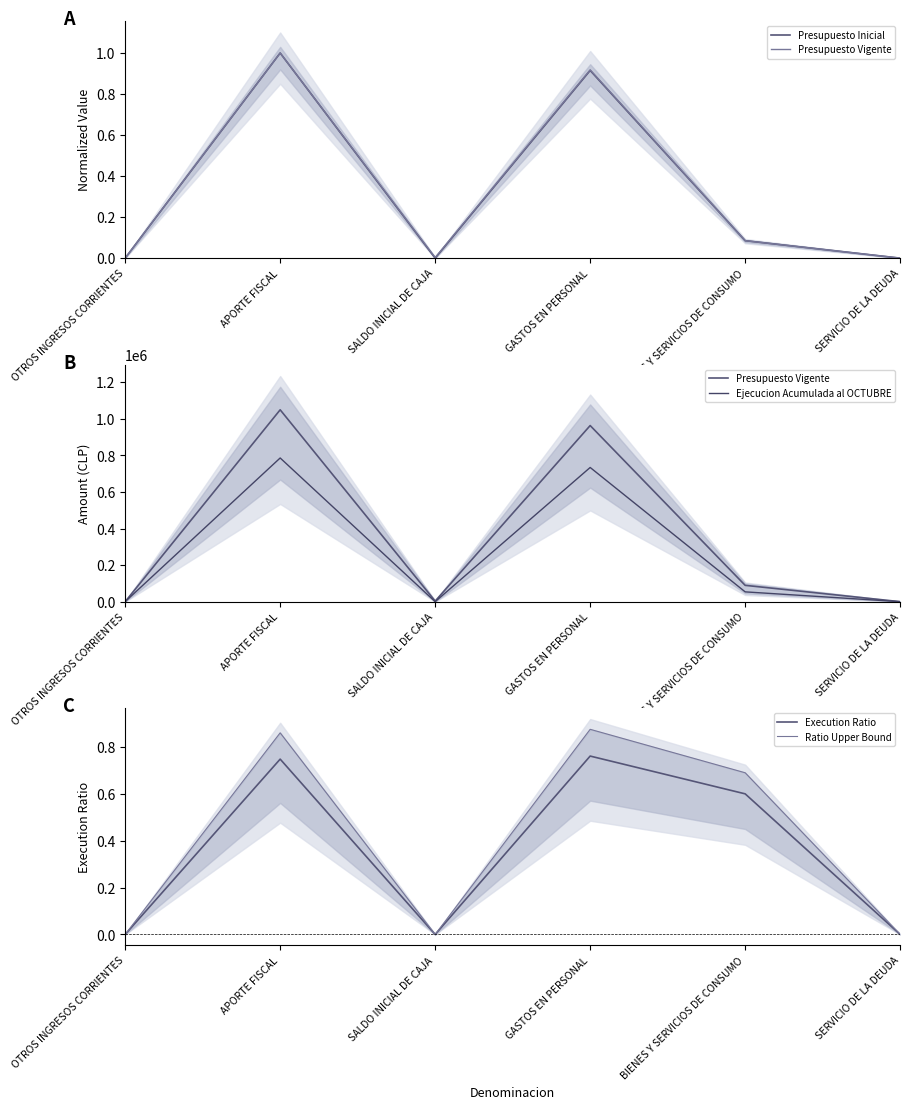

Does the chart display data point markers on the line(s)?

No